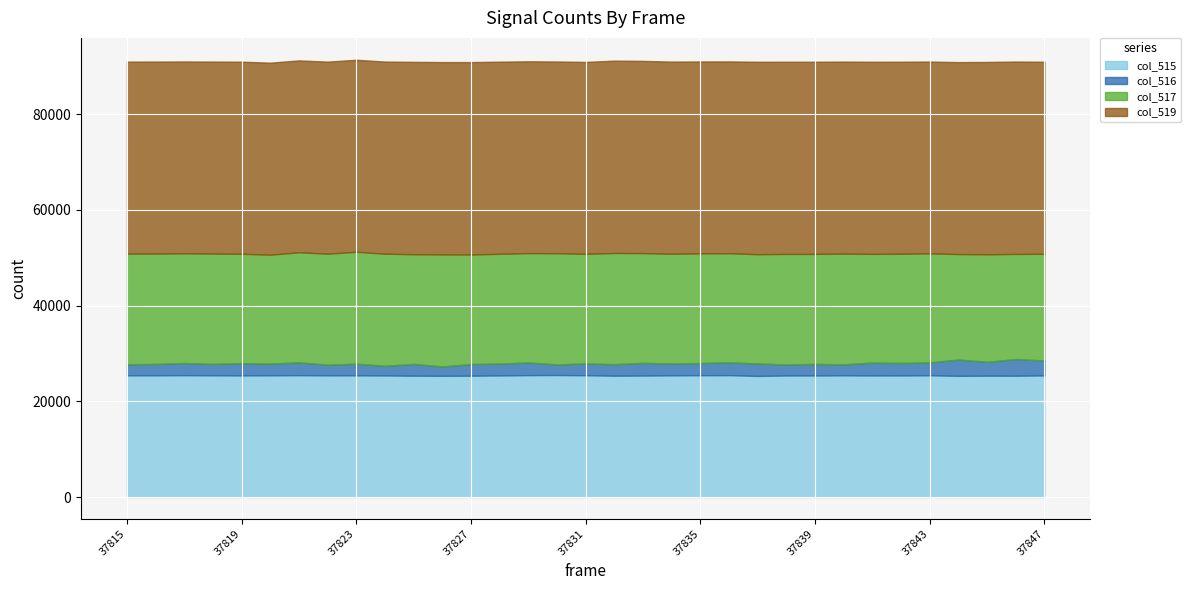

True or false: col_515 has more than 2 points higher than both neighbors.

True